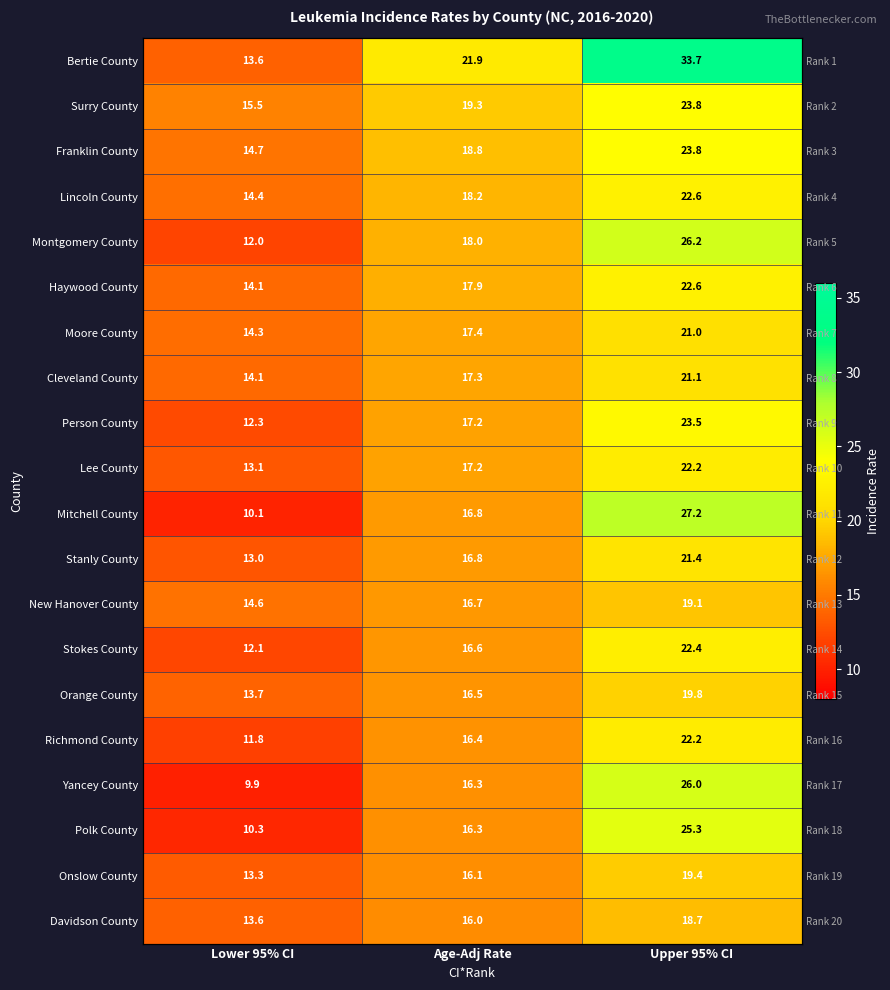

What is the sum of all Montgomery County values?

56.2